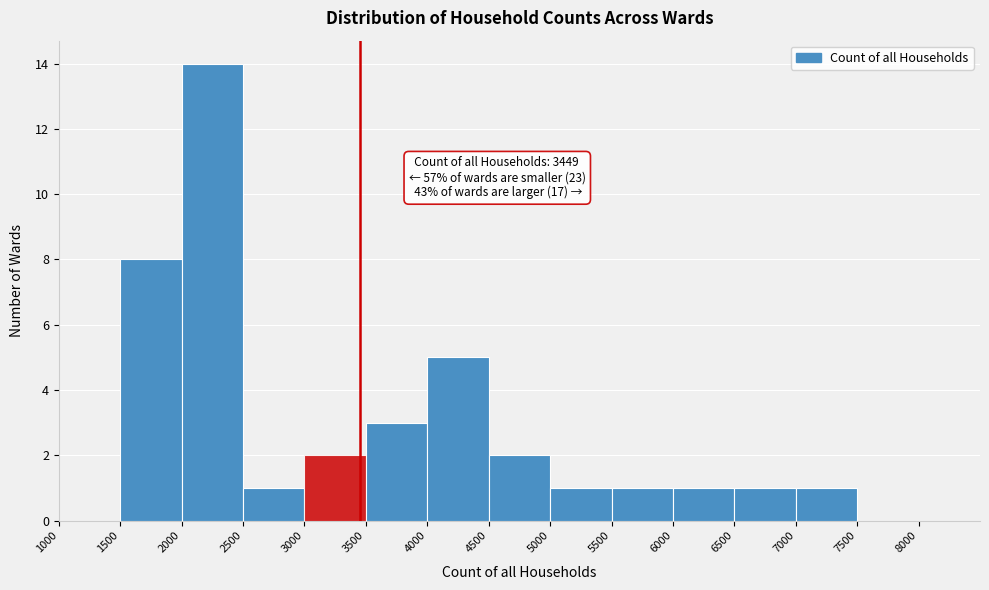

Over which range of the x-axis is the bar tallest?

2000 to 2500